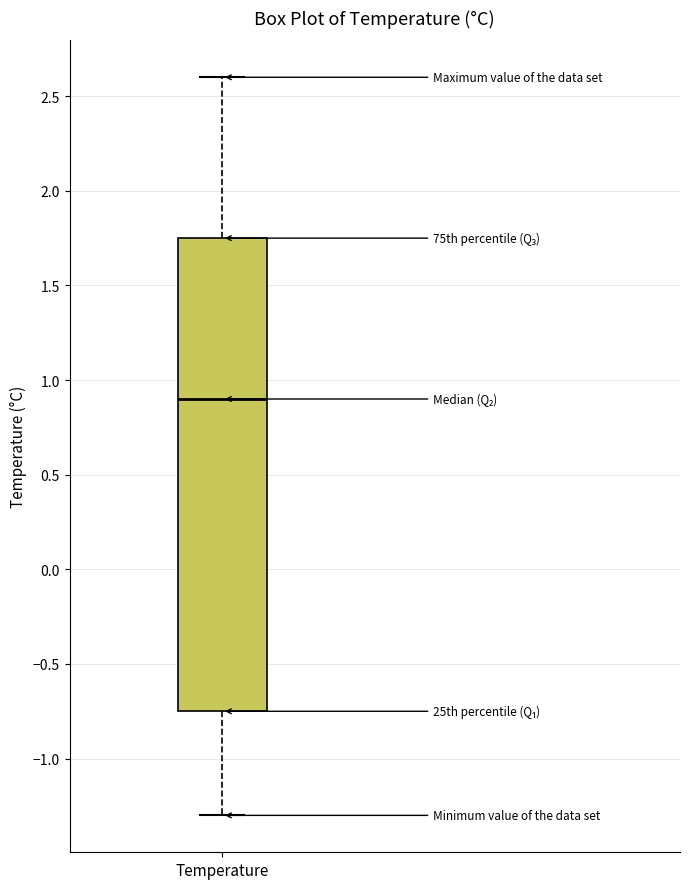

Where does the upper whisker of the box for Temperature end on the y-axis? The values are not printed on the chart, so give them approximately, as read against the axis.

2.60